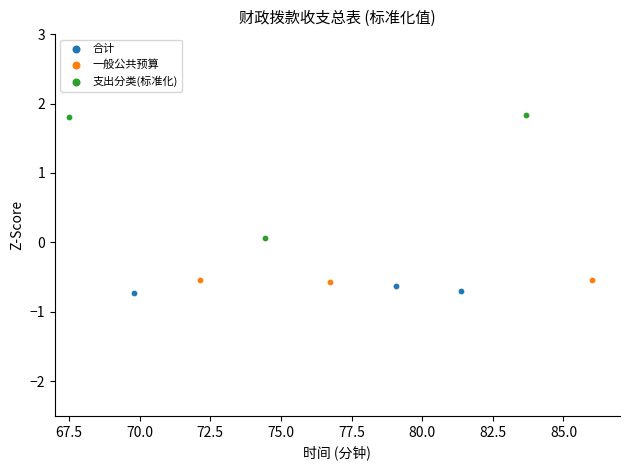

Which series has the largest Y range (max minus min)?

支出分类(标准化)